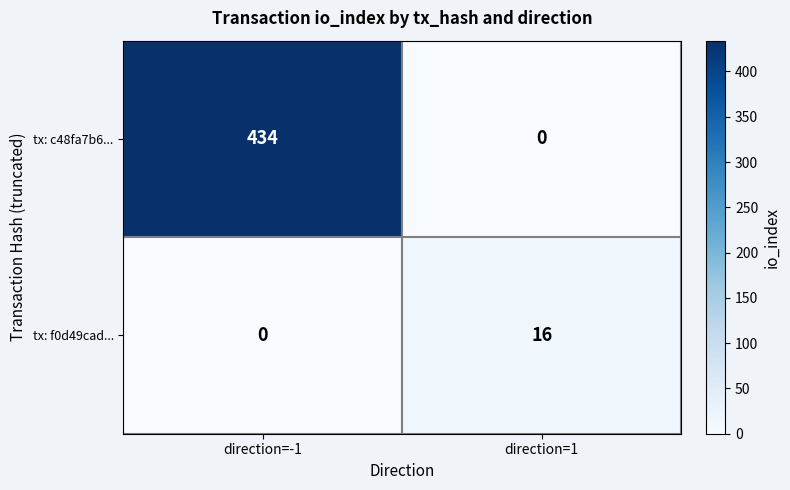

True or false: tx: f0d49cad... has a value of 16 at direction=1.

True